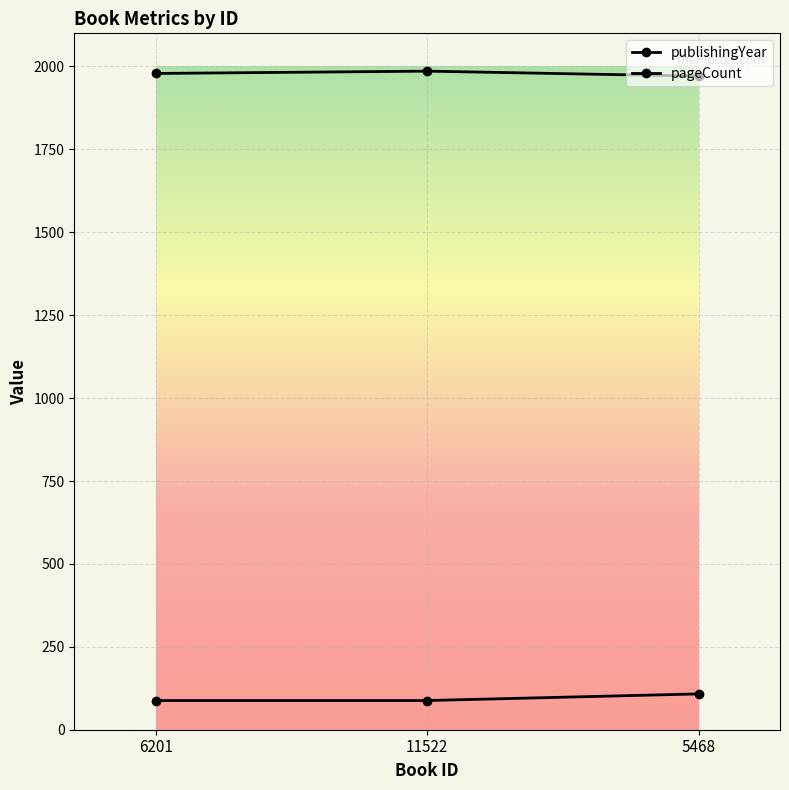

What is the average value of the pageCount series?

95